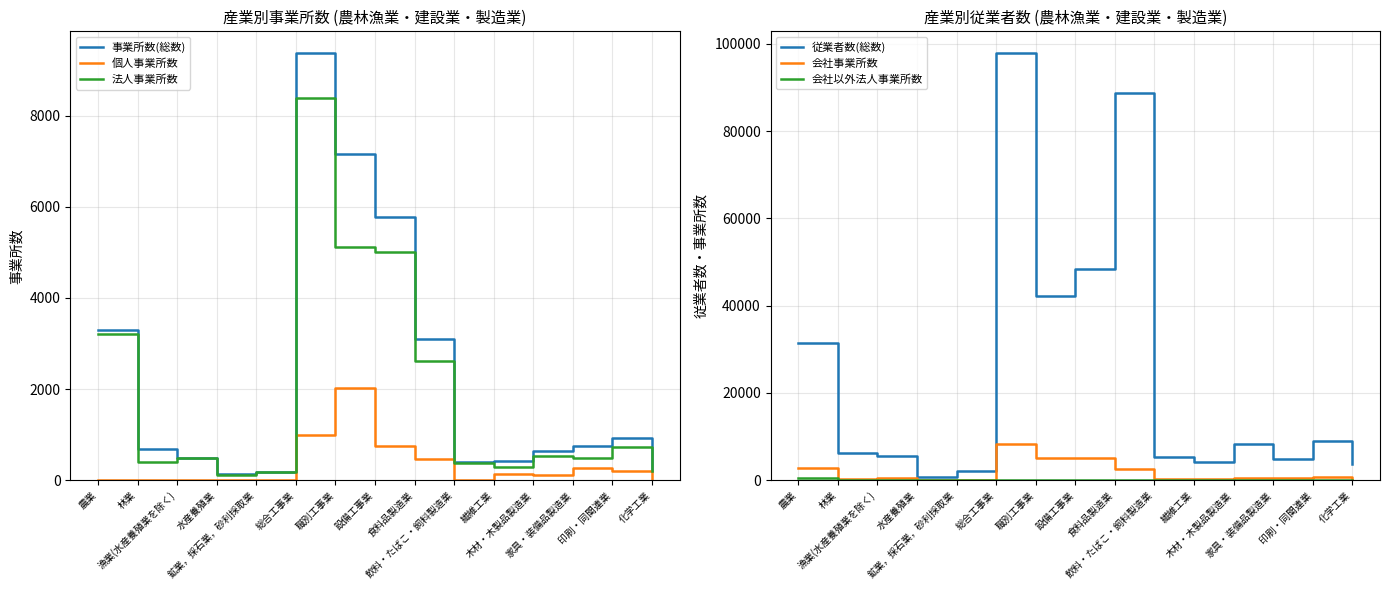

True or false: 個人事業所数 has more than 2 points higher than both neighbors.

True